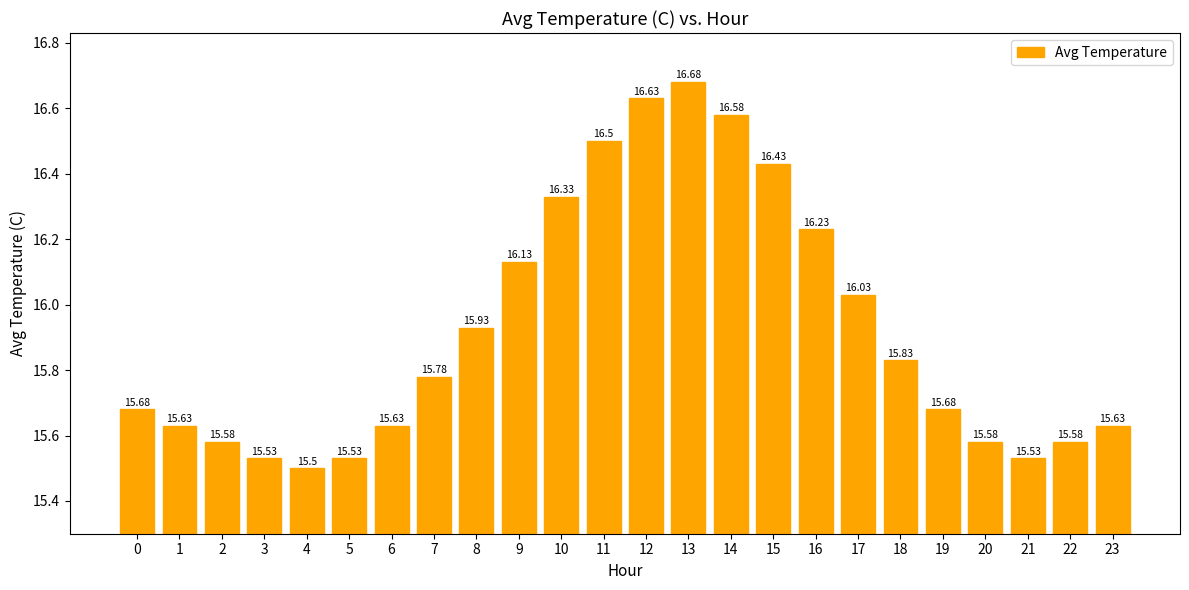

What is the difference between the maximum and minimum values?

1.2